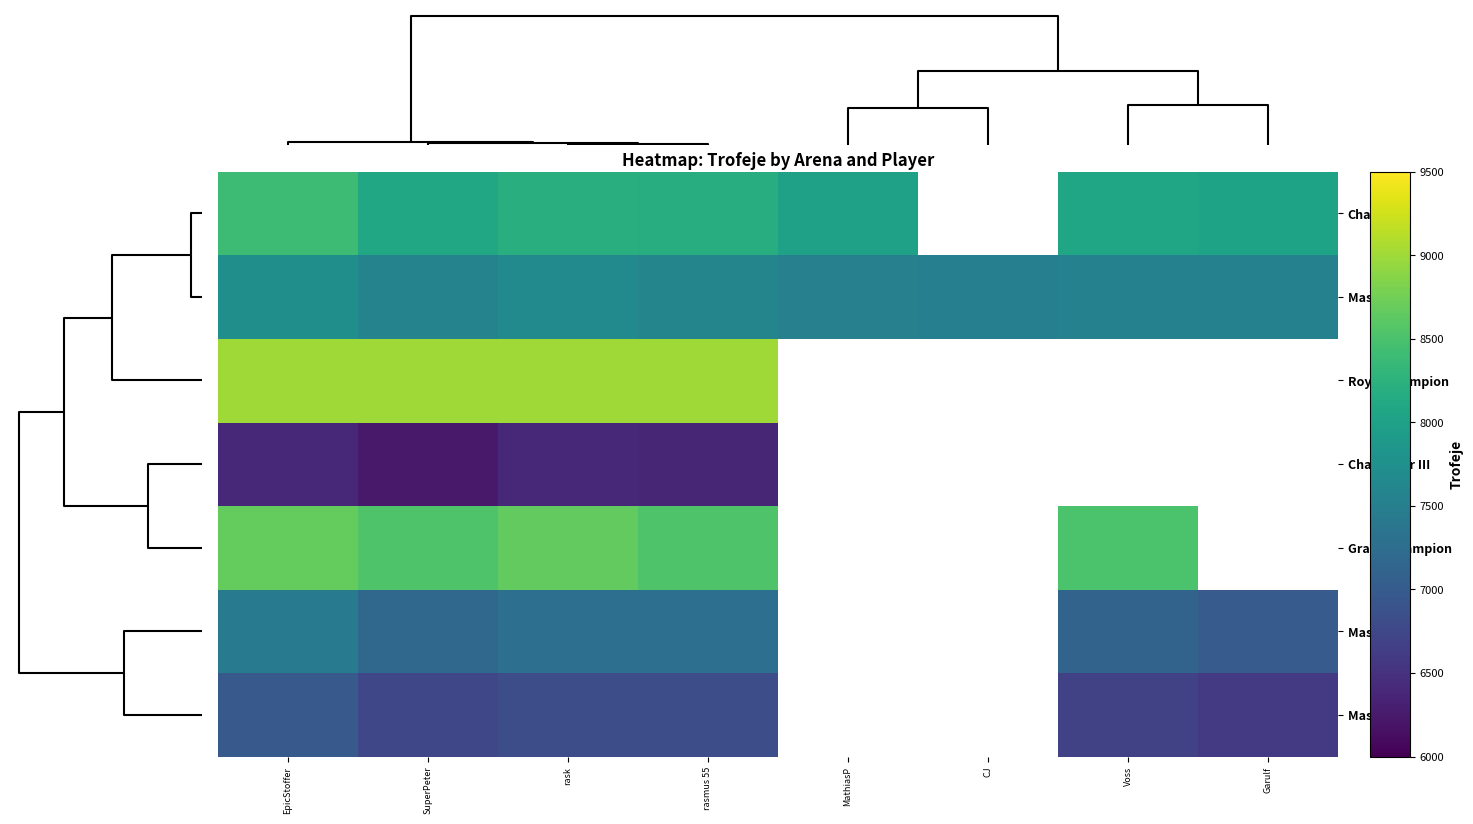

Where is Master I nearest to the value 6784?

SuperPeter